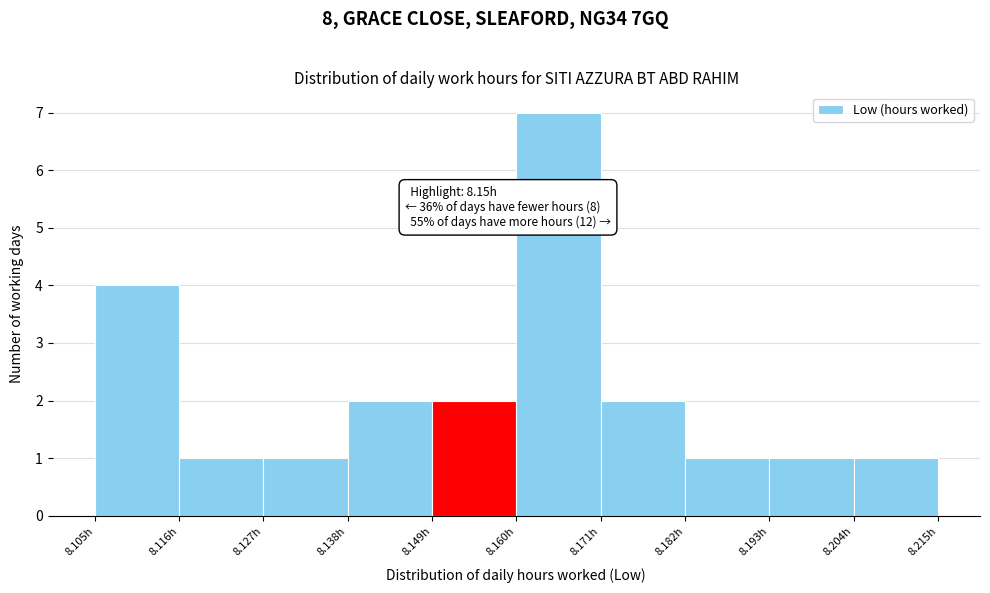

Over which range of the x-axis is the bar tallest?

8.160 to 8.171